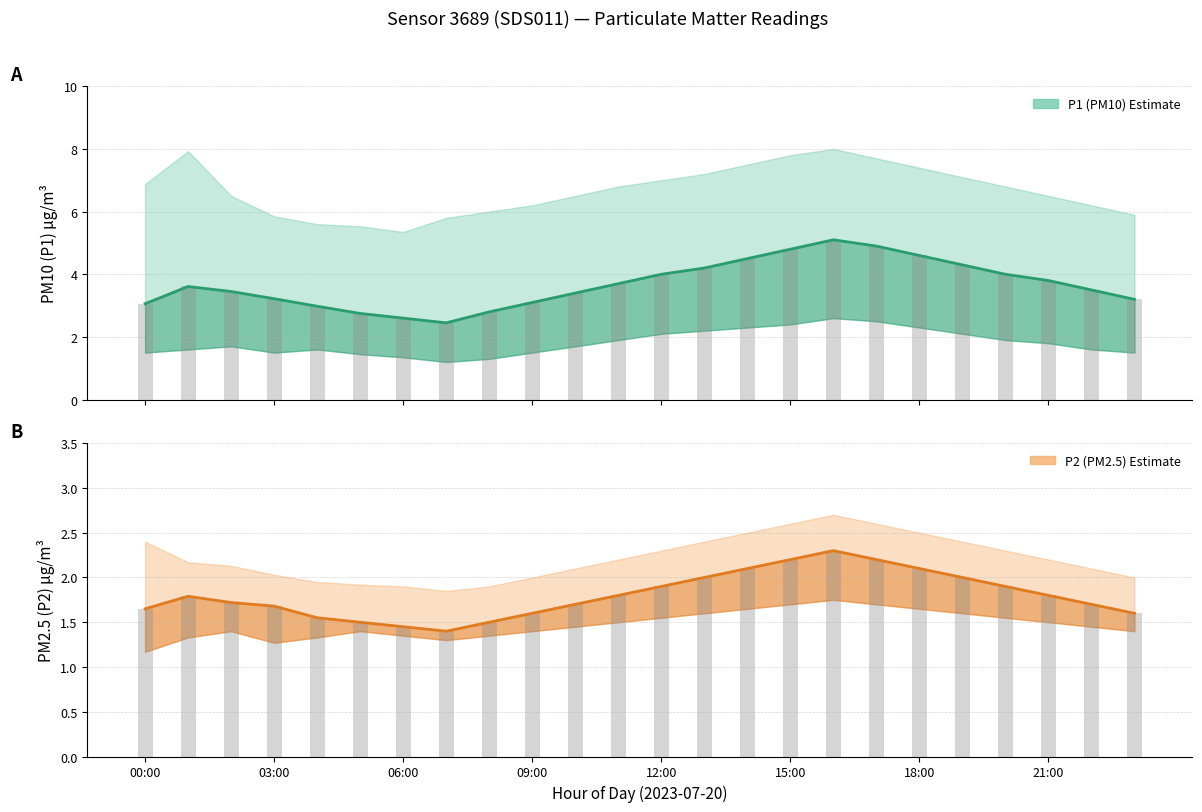

How many bars are there in total?

48